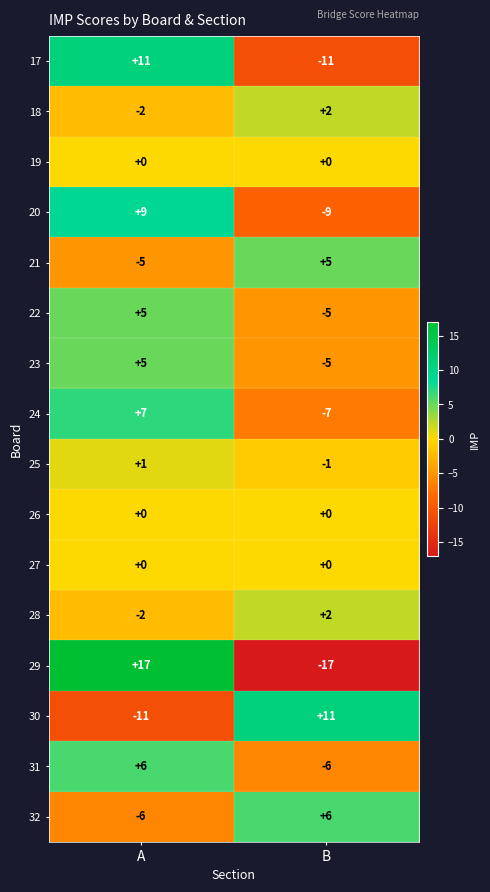

Which label corresponds to the smallest value in the chart?

B